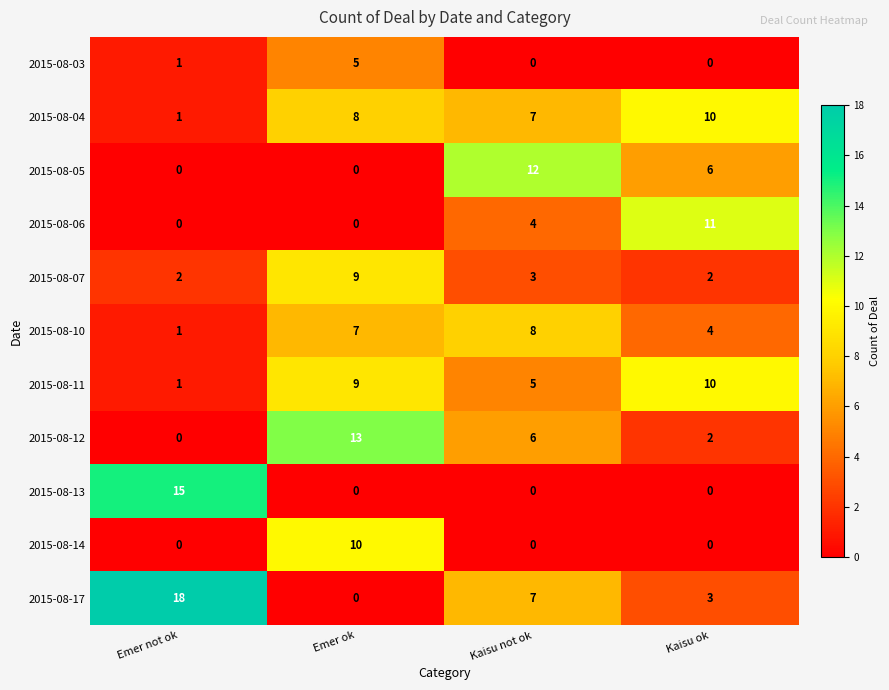

How many 2015-08-13 values are between 0 and 15?

4